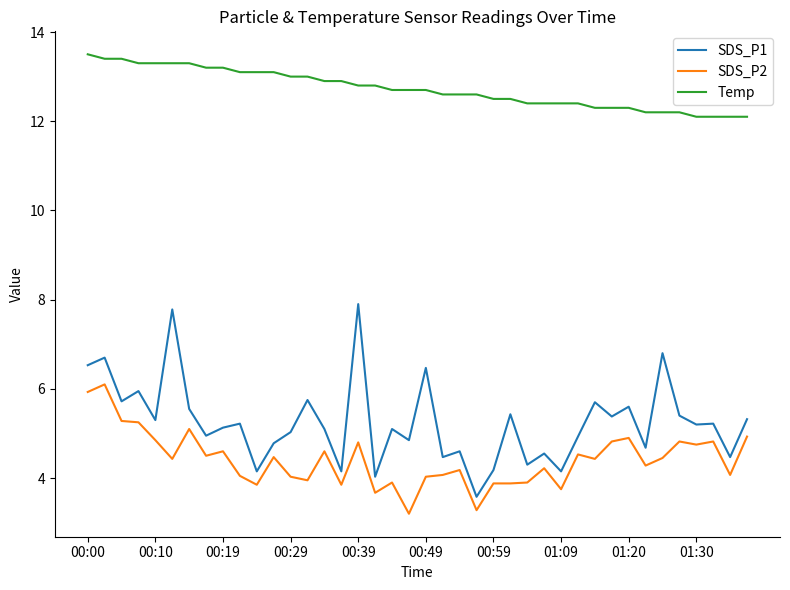

True or false: Temp and SDS_P1 cross at least once.

False